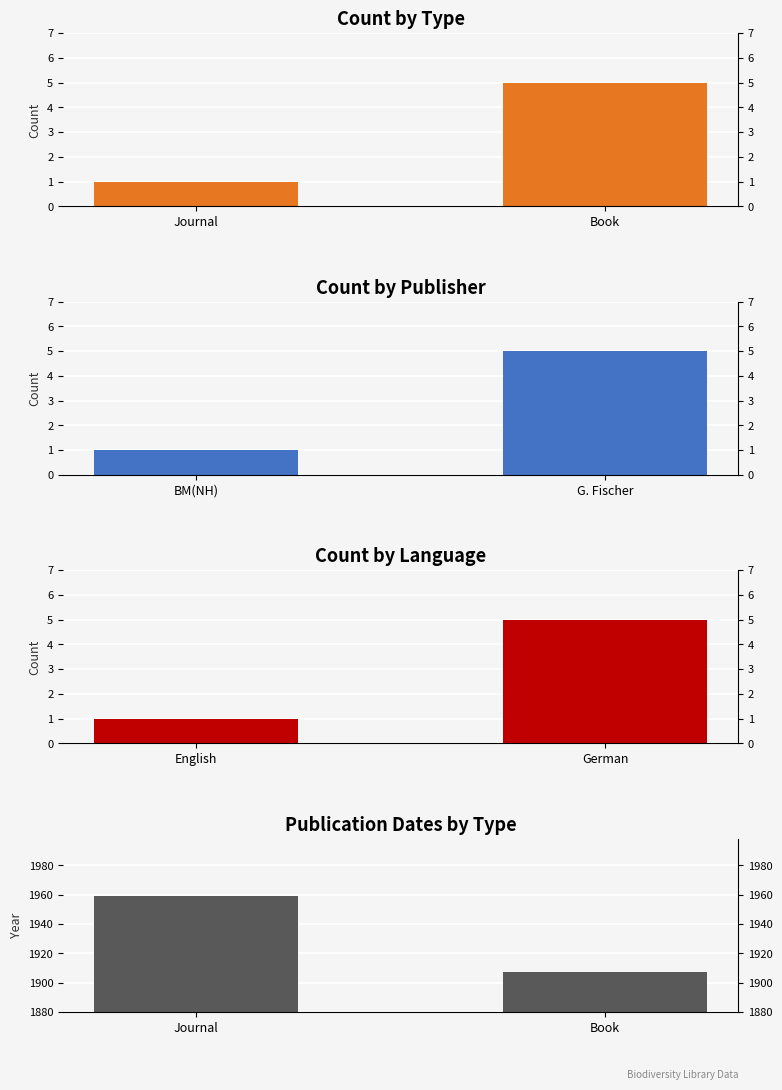

True or false: Publisher Count has a value of 1 at BM(NH).

False